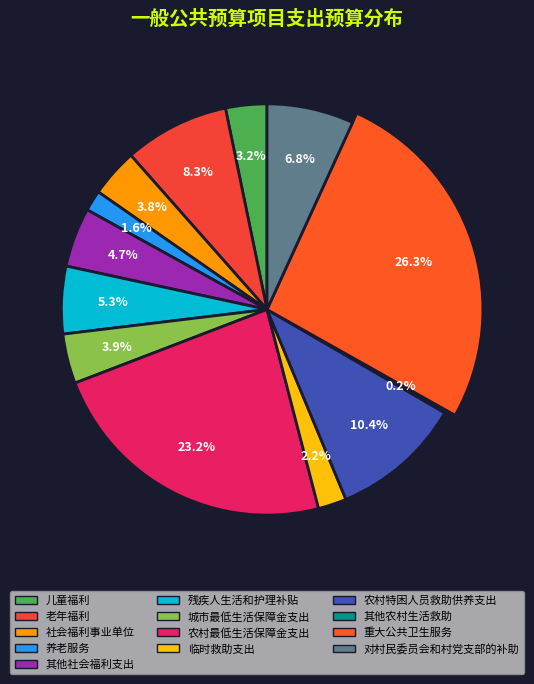

Which category has the biggest portion of the pie?

重大公共卫生服务